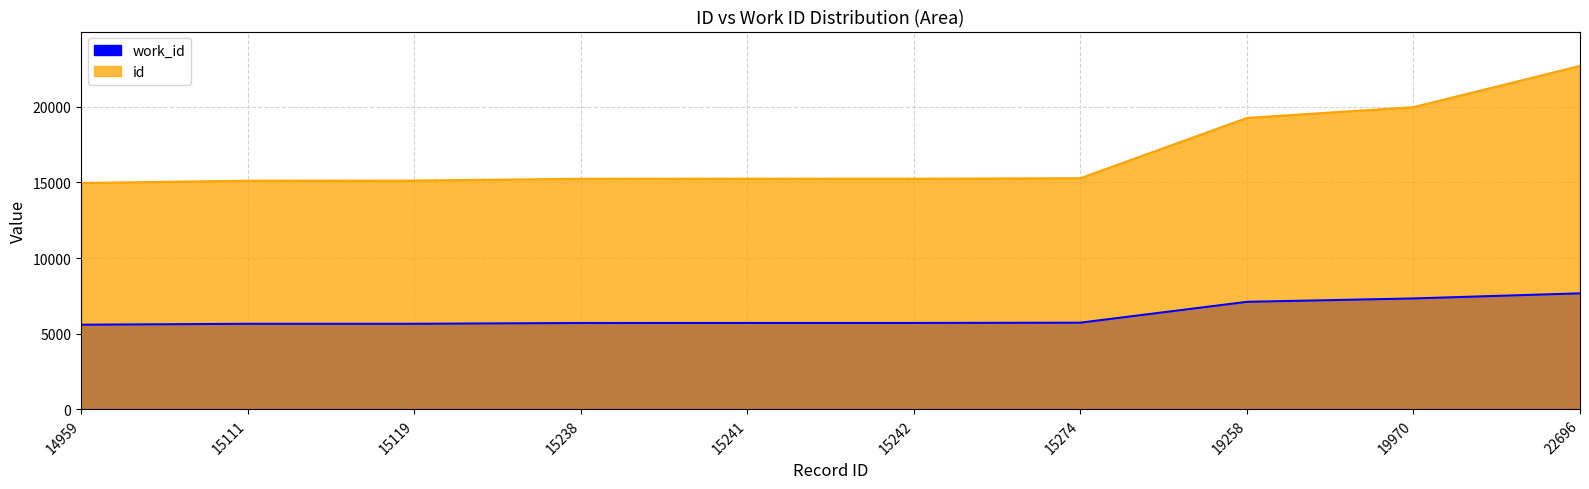

Which has a higher value, 19970 or 19258?

19970